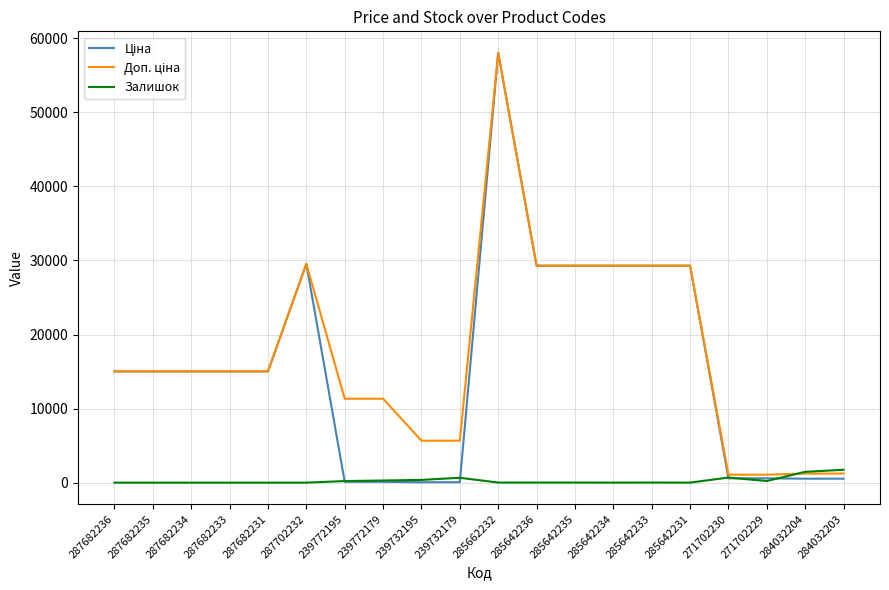

The Залишок series shows 5.0 at 285642231. True or false?

True